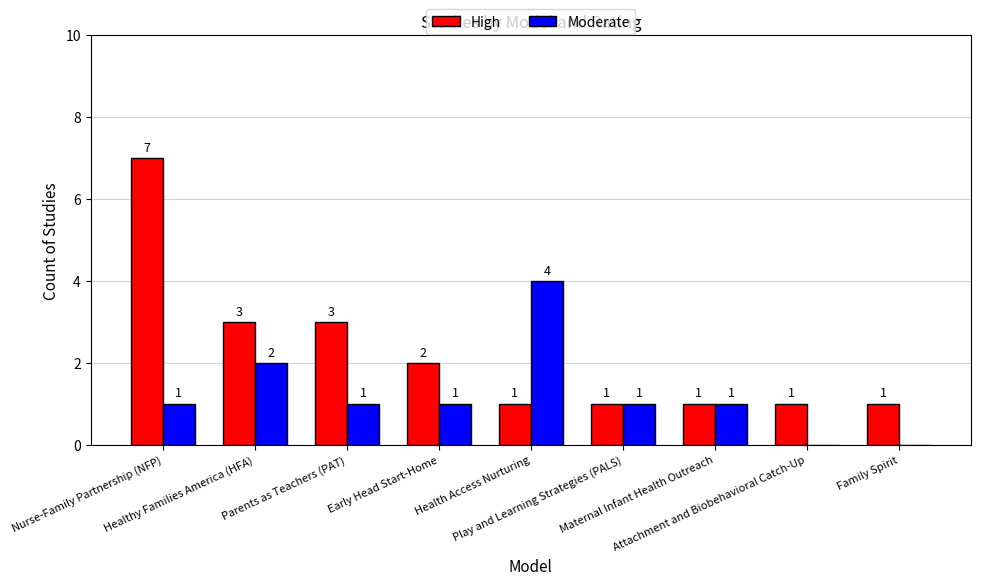

Which series has the largest total across all categories?

High